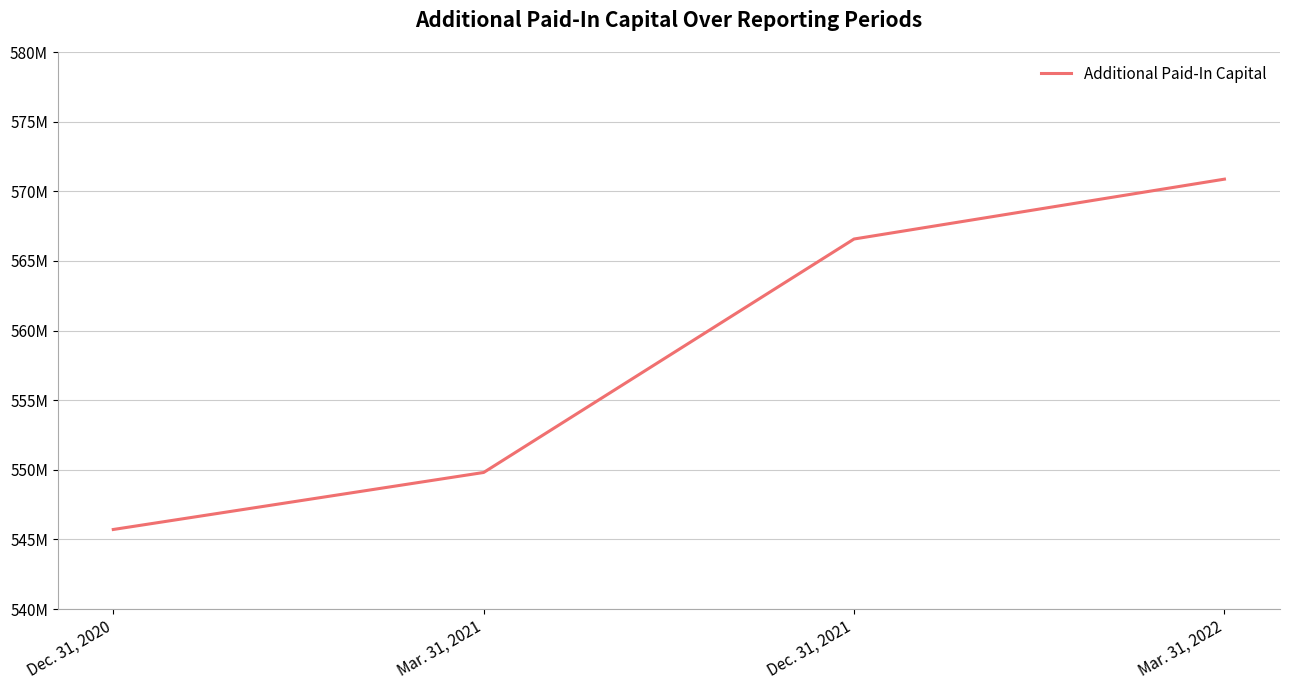

At which label is the value closest to 558294000?

Dec. 31, 2021